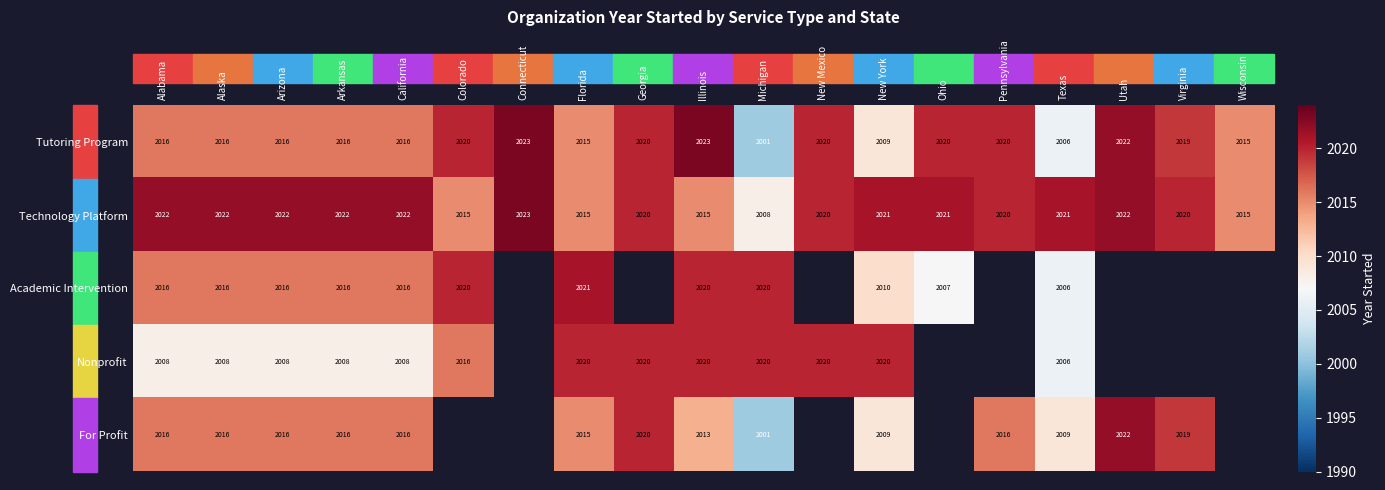

At which category is the sum across all series the highest?

Illinois